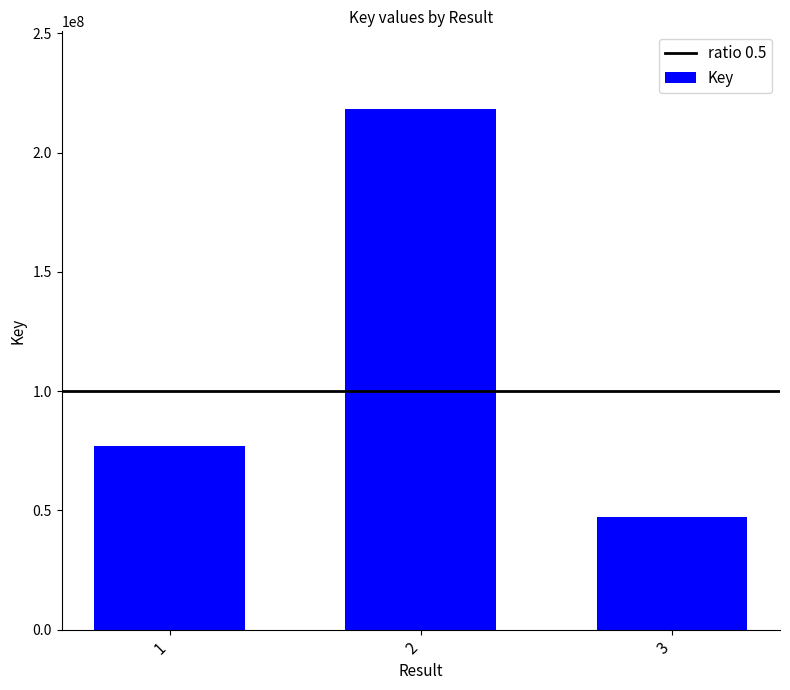

Between 2 and 1, which is larger?

2